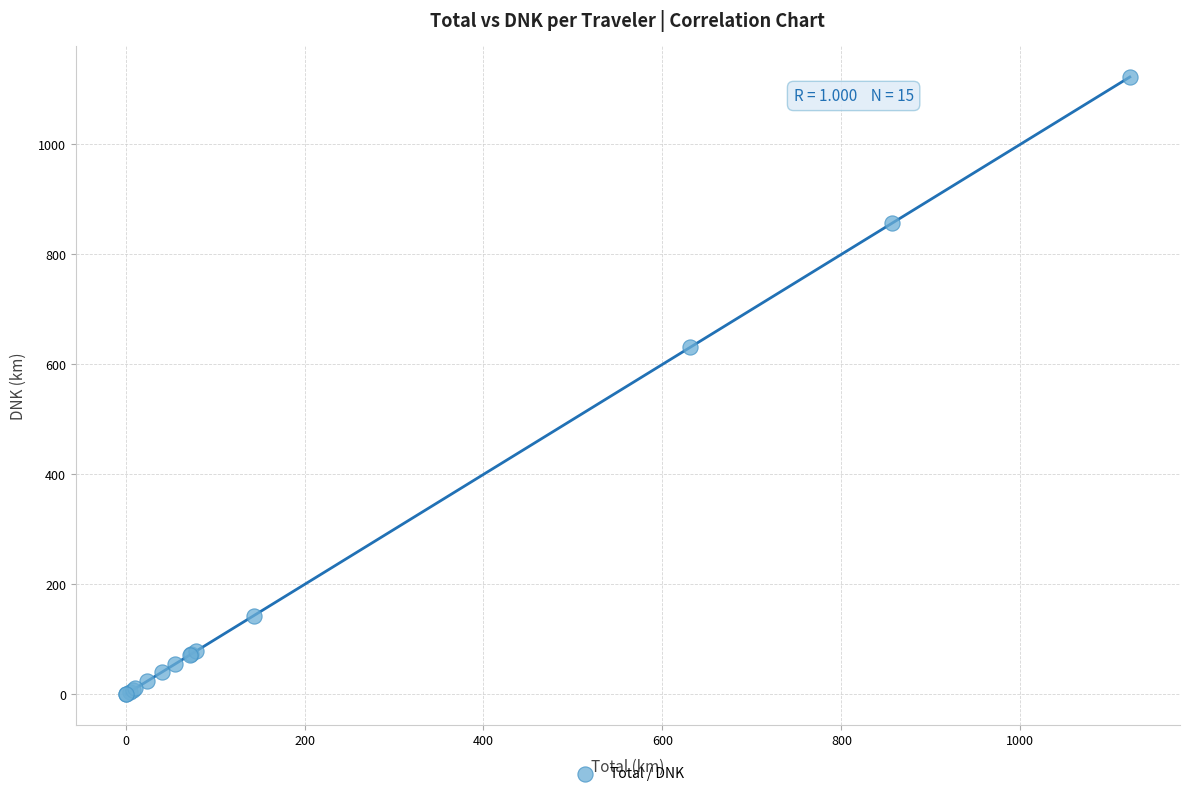

What Y value in the scatter plot is closest to 561?

630.8